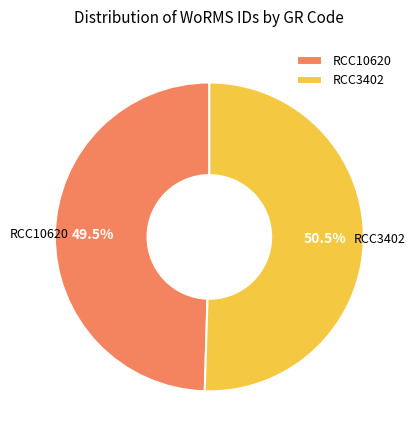

Rank the categories by value from highest to lowest.

RCC3402, RCC10620